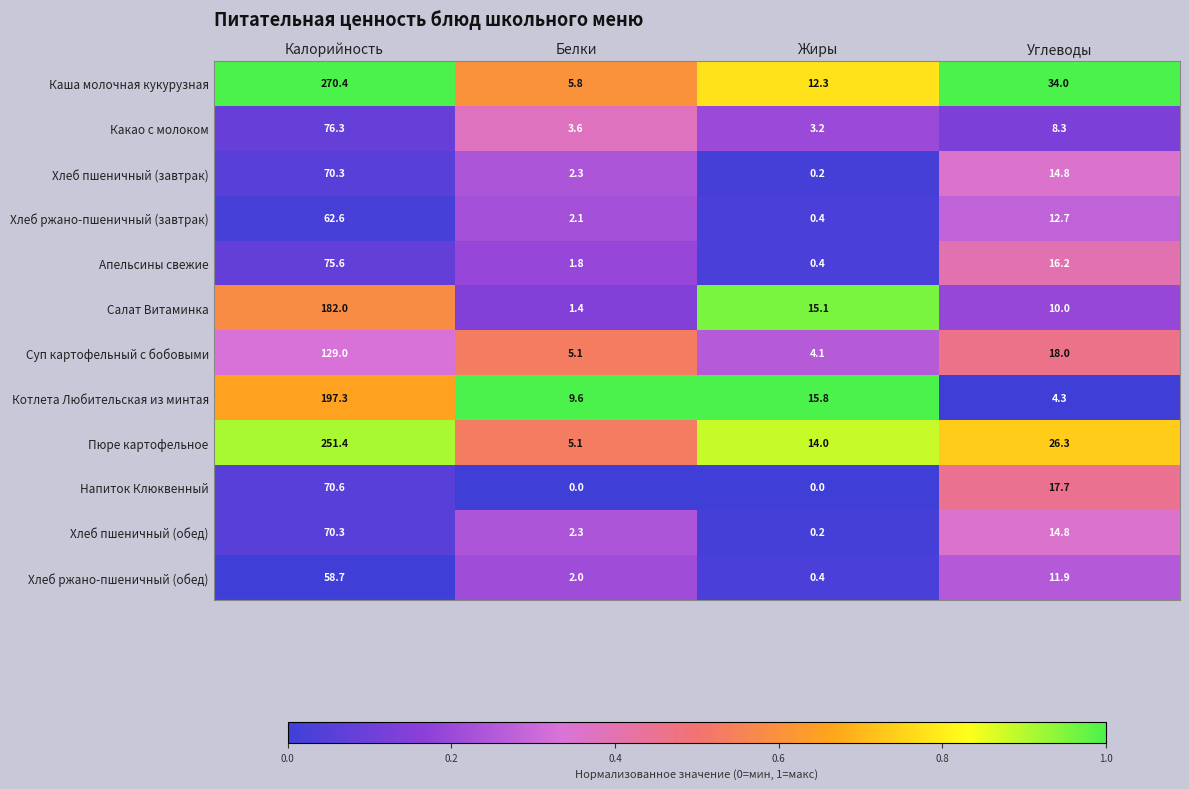

Between Жиры and Углеводы, which series saw the biggest shift?

Каша молочная кукурузная